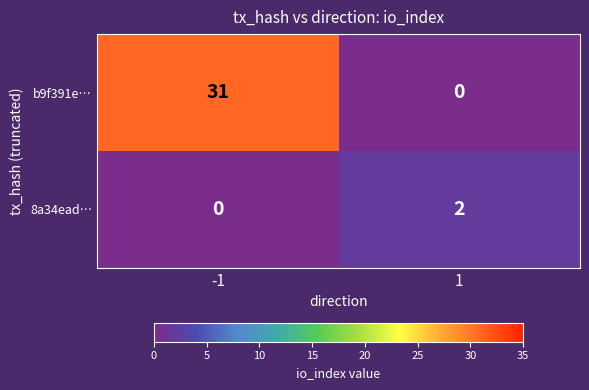

True or false: 8a34ead… has a value of 2 at 1.

True